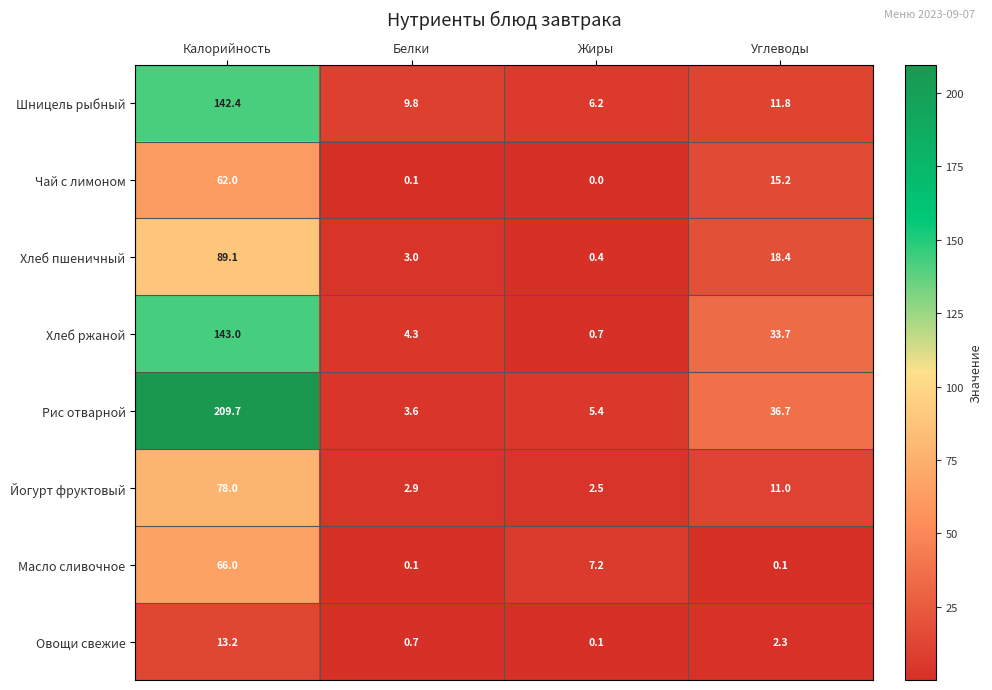

What value does the Рис отварной series have at Белки?

3.6